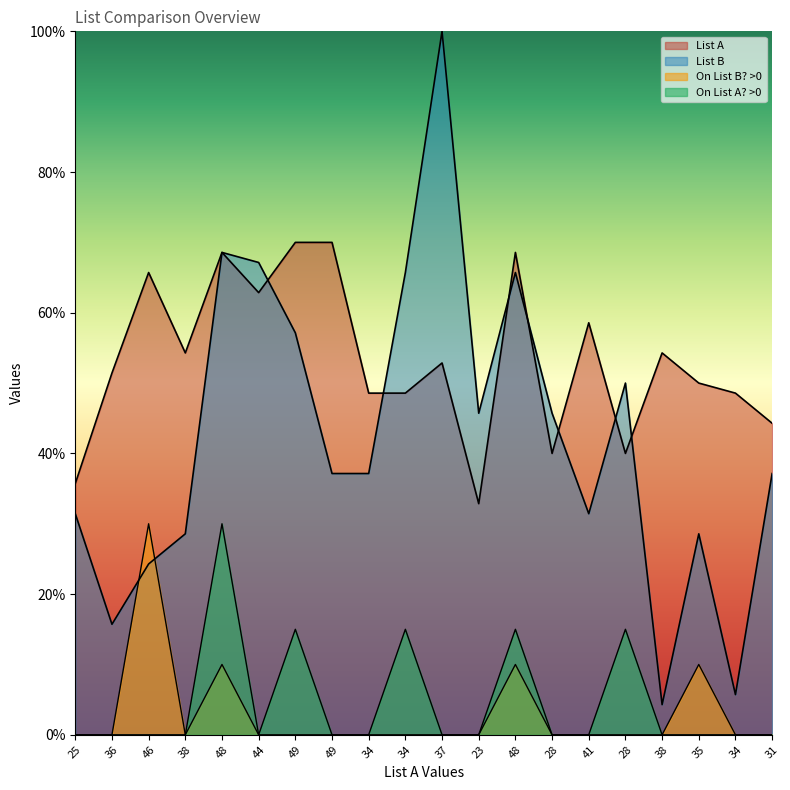

What are all the series names shown in the legend?

List A, List B, On List B? >0, On List A? >0